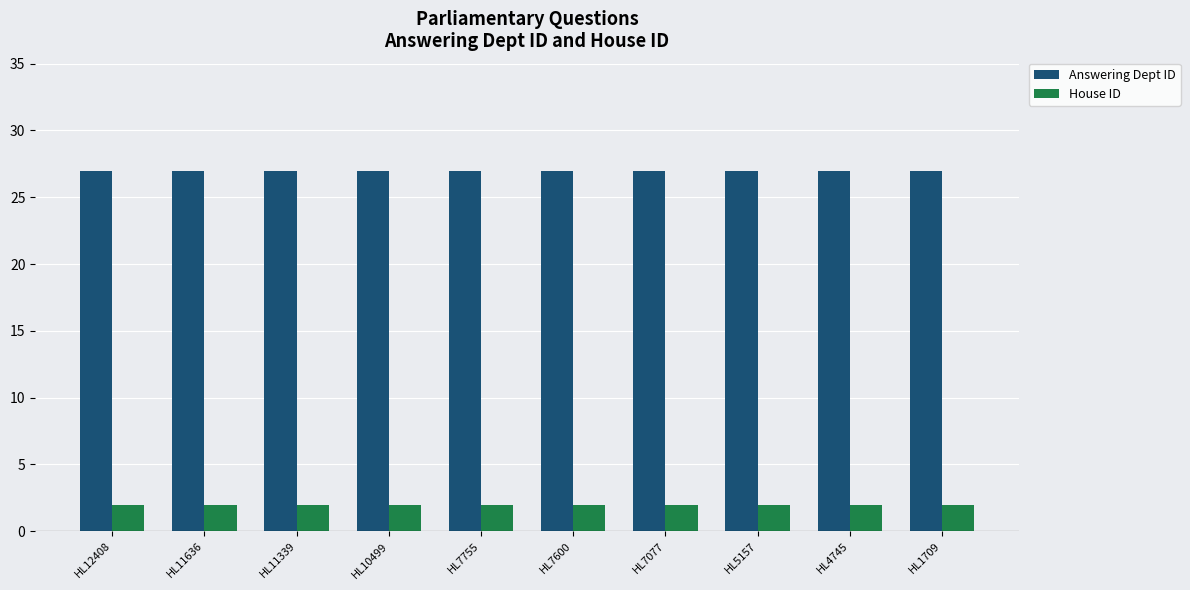

What is the value of the Answering Dept ID bar at the 3rd from the left?

27